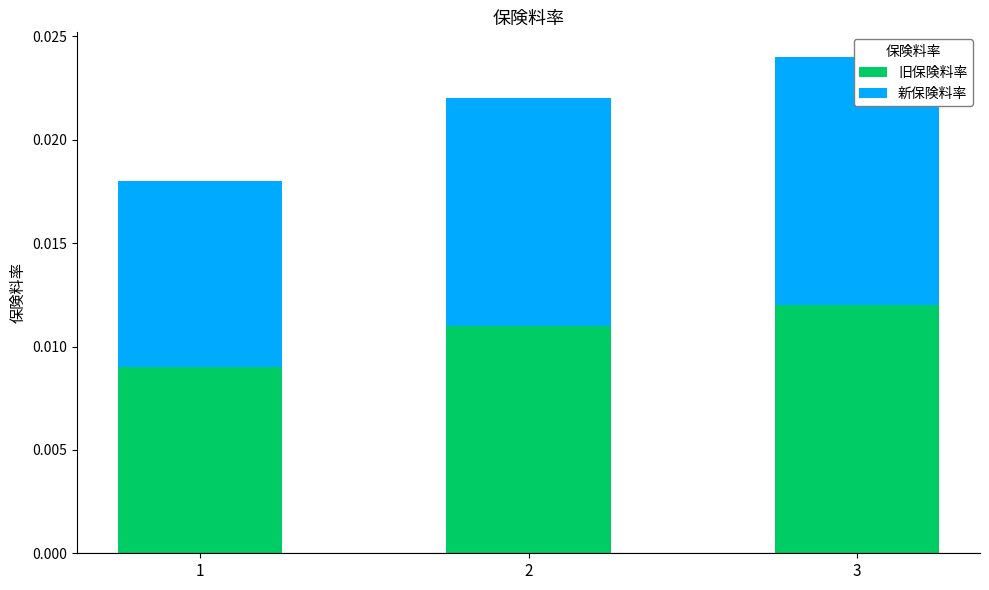

Rank the series at 1 from lowest to highest value.

旧保険料率, 新保険料率